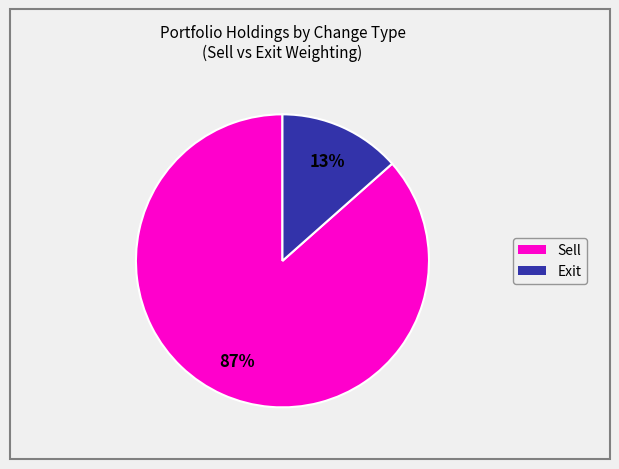

To the nearest percent, what is the average slice percentage?

50%